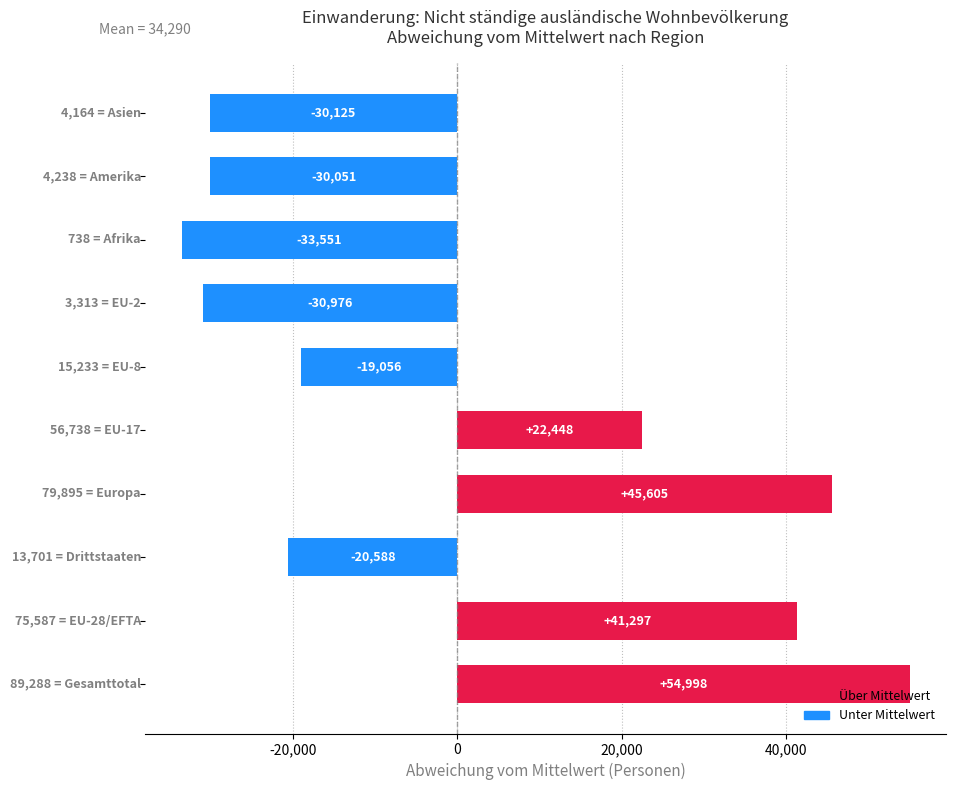

Are the bars grouped side by side (vs. stacked)?

No